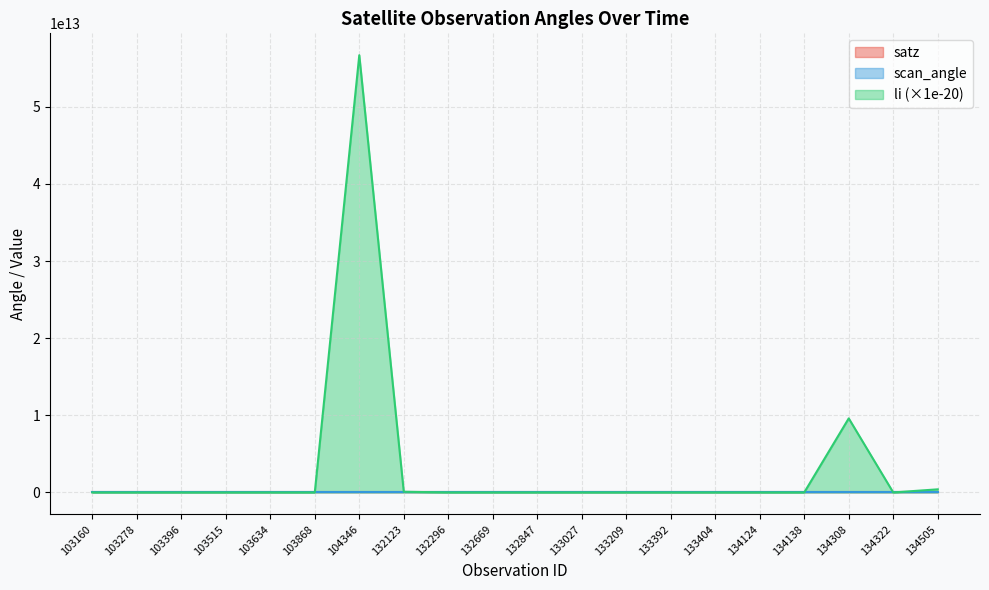

Where is scan_angle nearest to the value 28?

103396